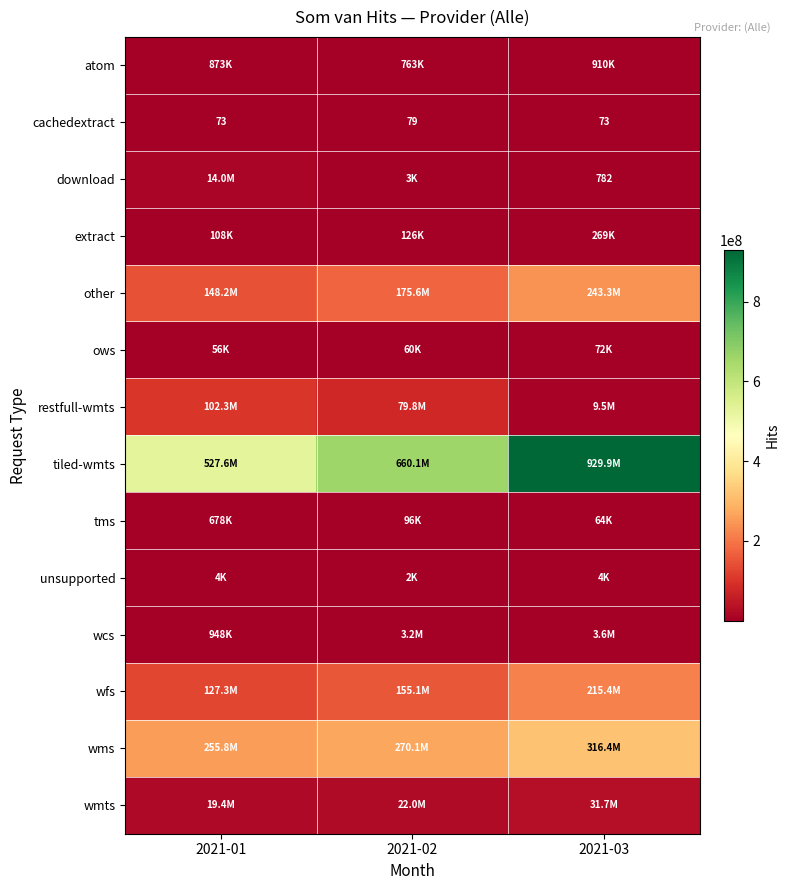

Is it true that download equals 431 at 2021-03?

False